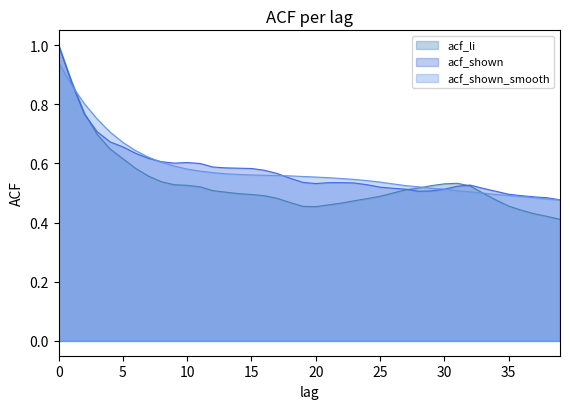

What is the smallest value displayed?

0.4